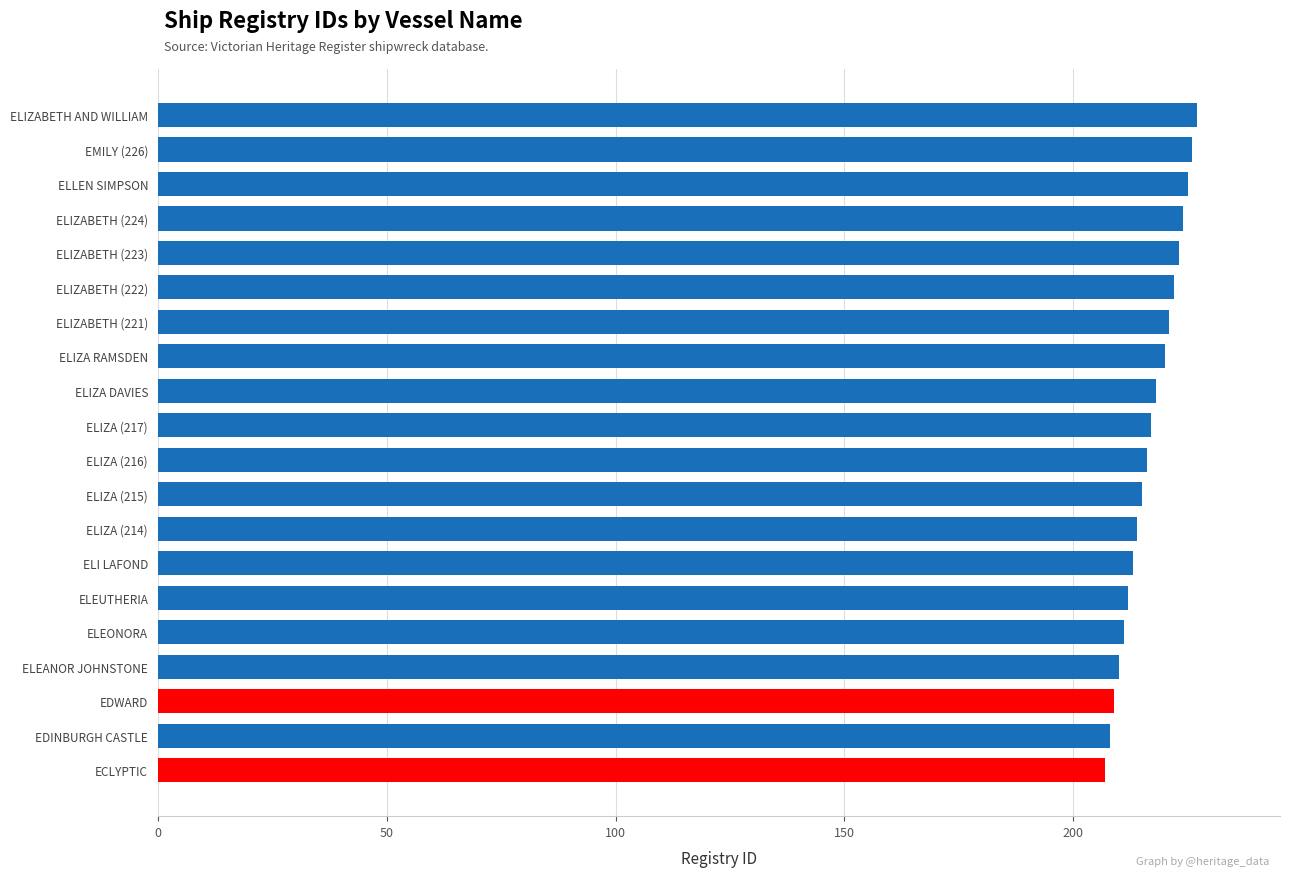

What is the maximum value shown in the chart?

227